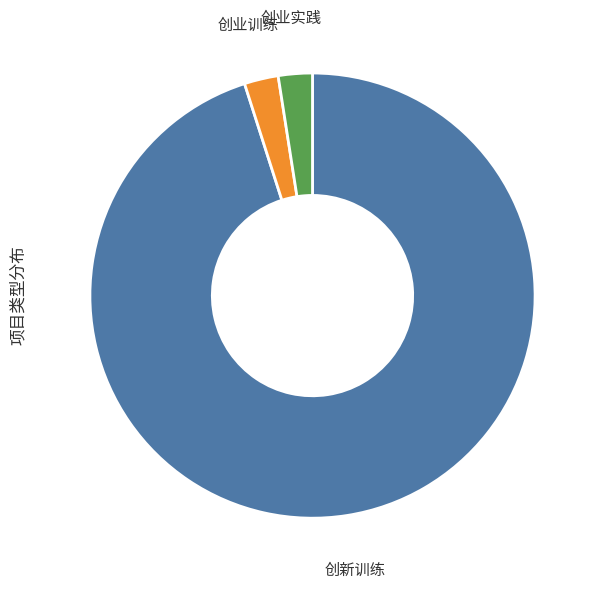

Count the number of slices in the pie.

3